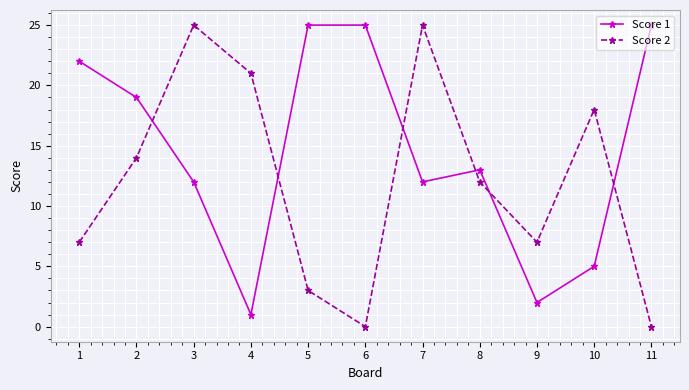

What is the difference between the highest and lowest values at 7?

13